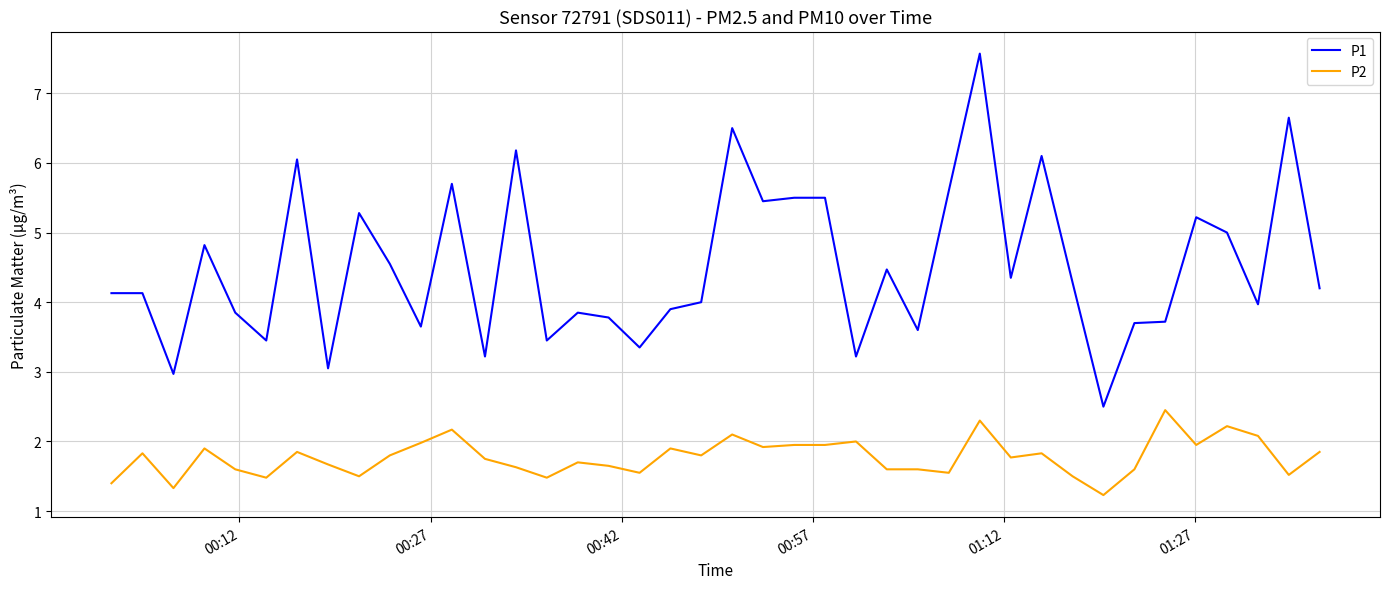

Which series has the largest total across all categories?

P1